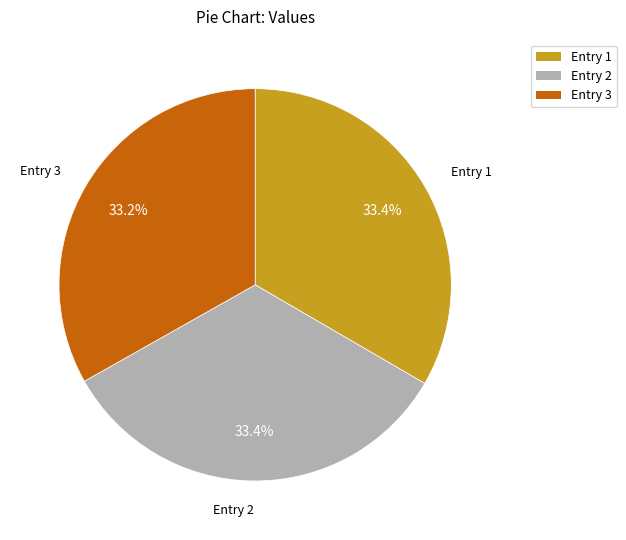

Is there a majority slice in this chart?

No